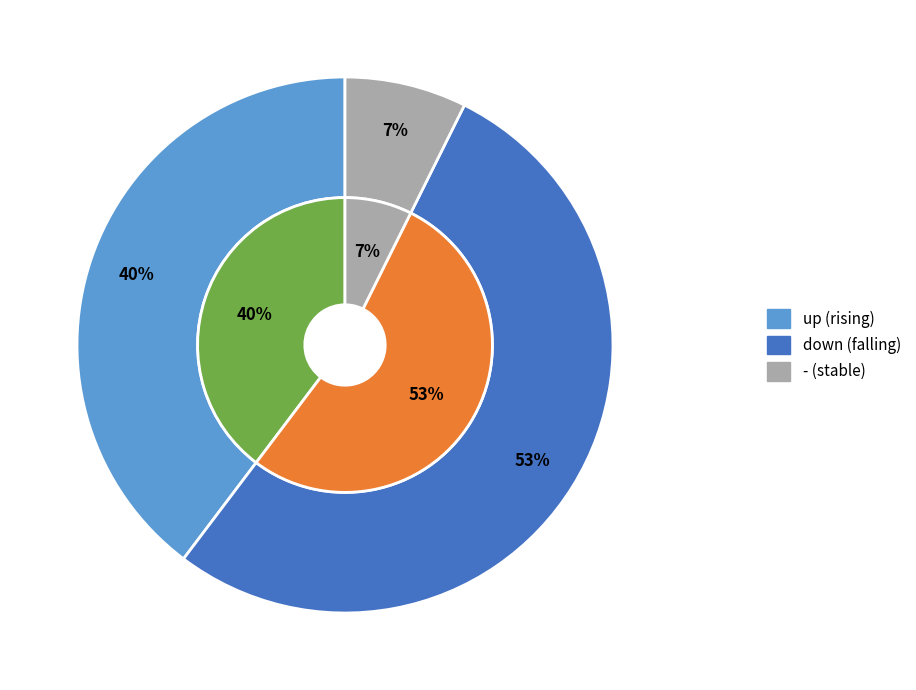

To the nearest percent, what percentage of the pie is down?

53%